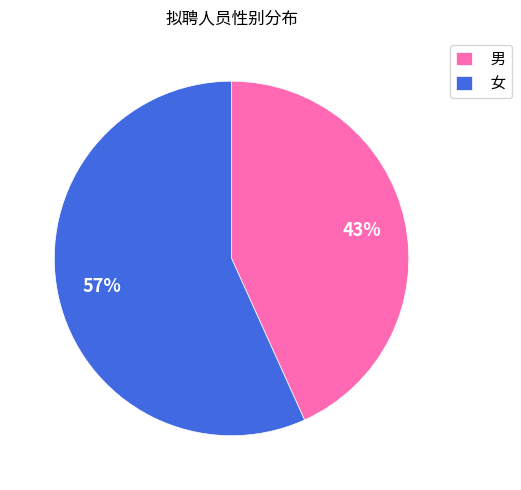

Which slice is the largest?

女